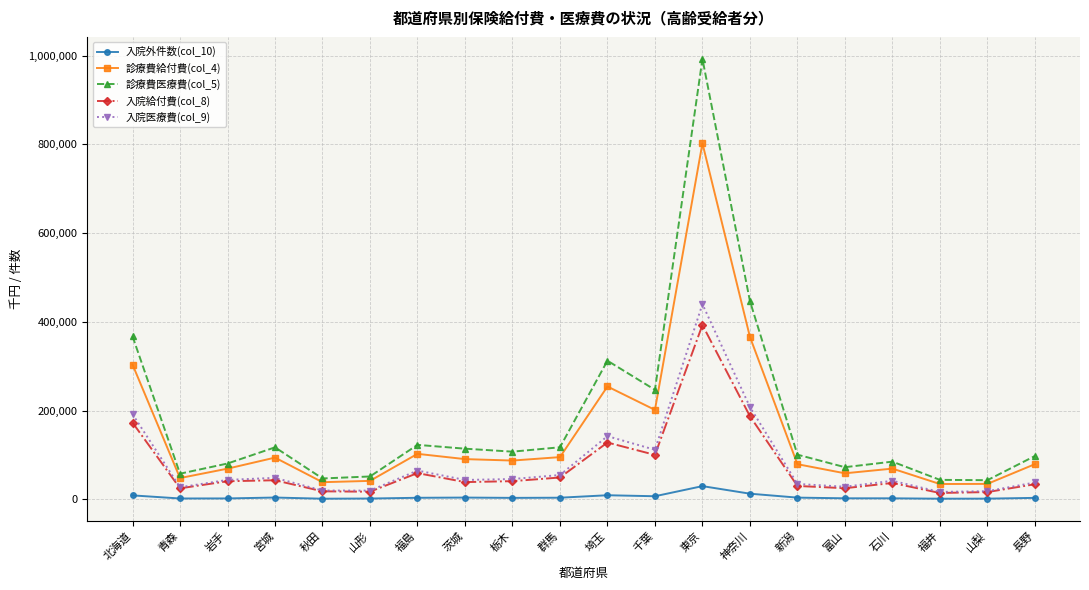

Does the chart display data point markers on the line(s)?

Yes